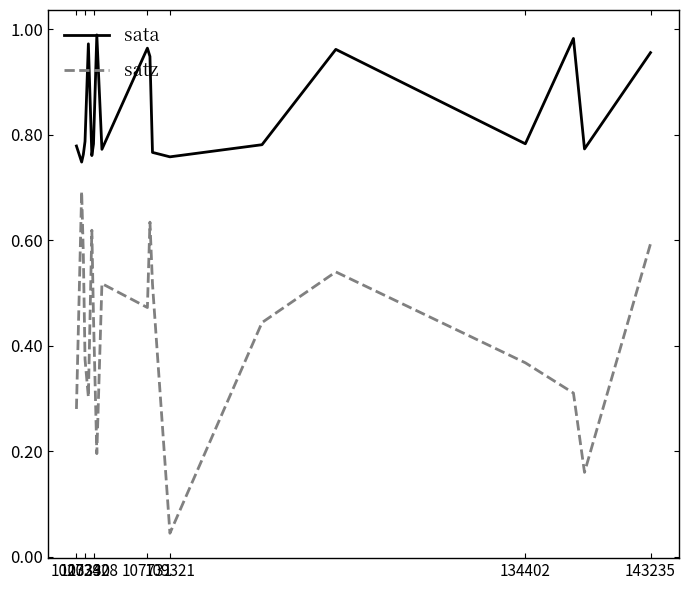

List the series in order of their peak value, lowest first.

satz, sata